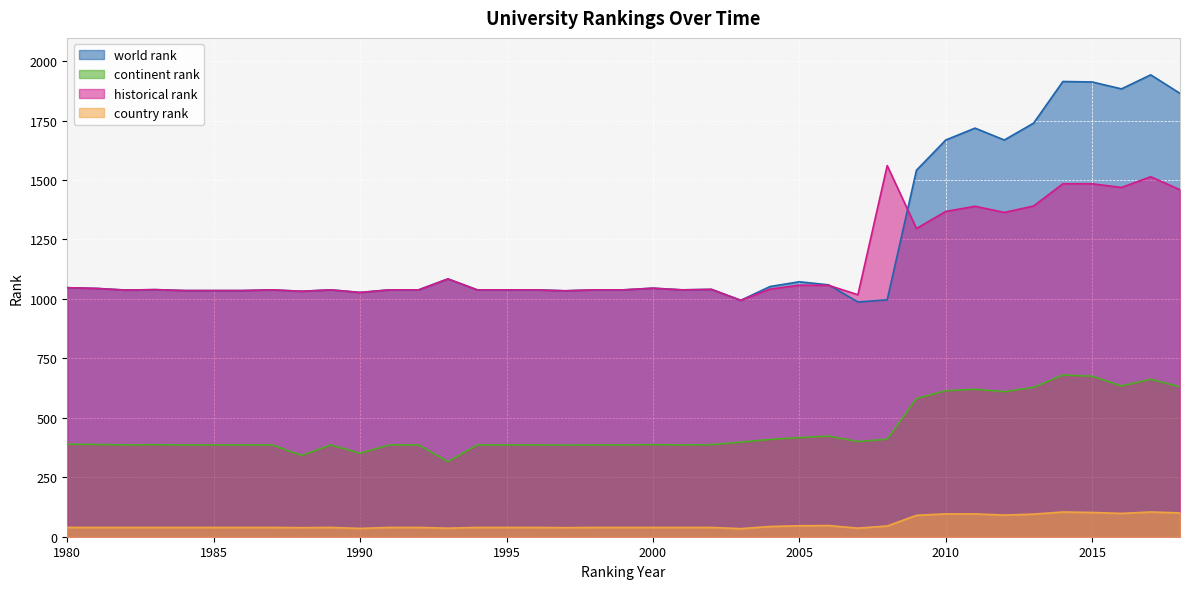

What is the minimum value for continent rank?

316.0